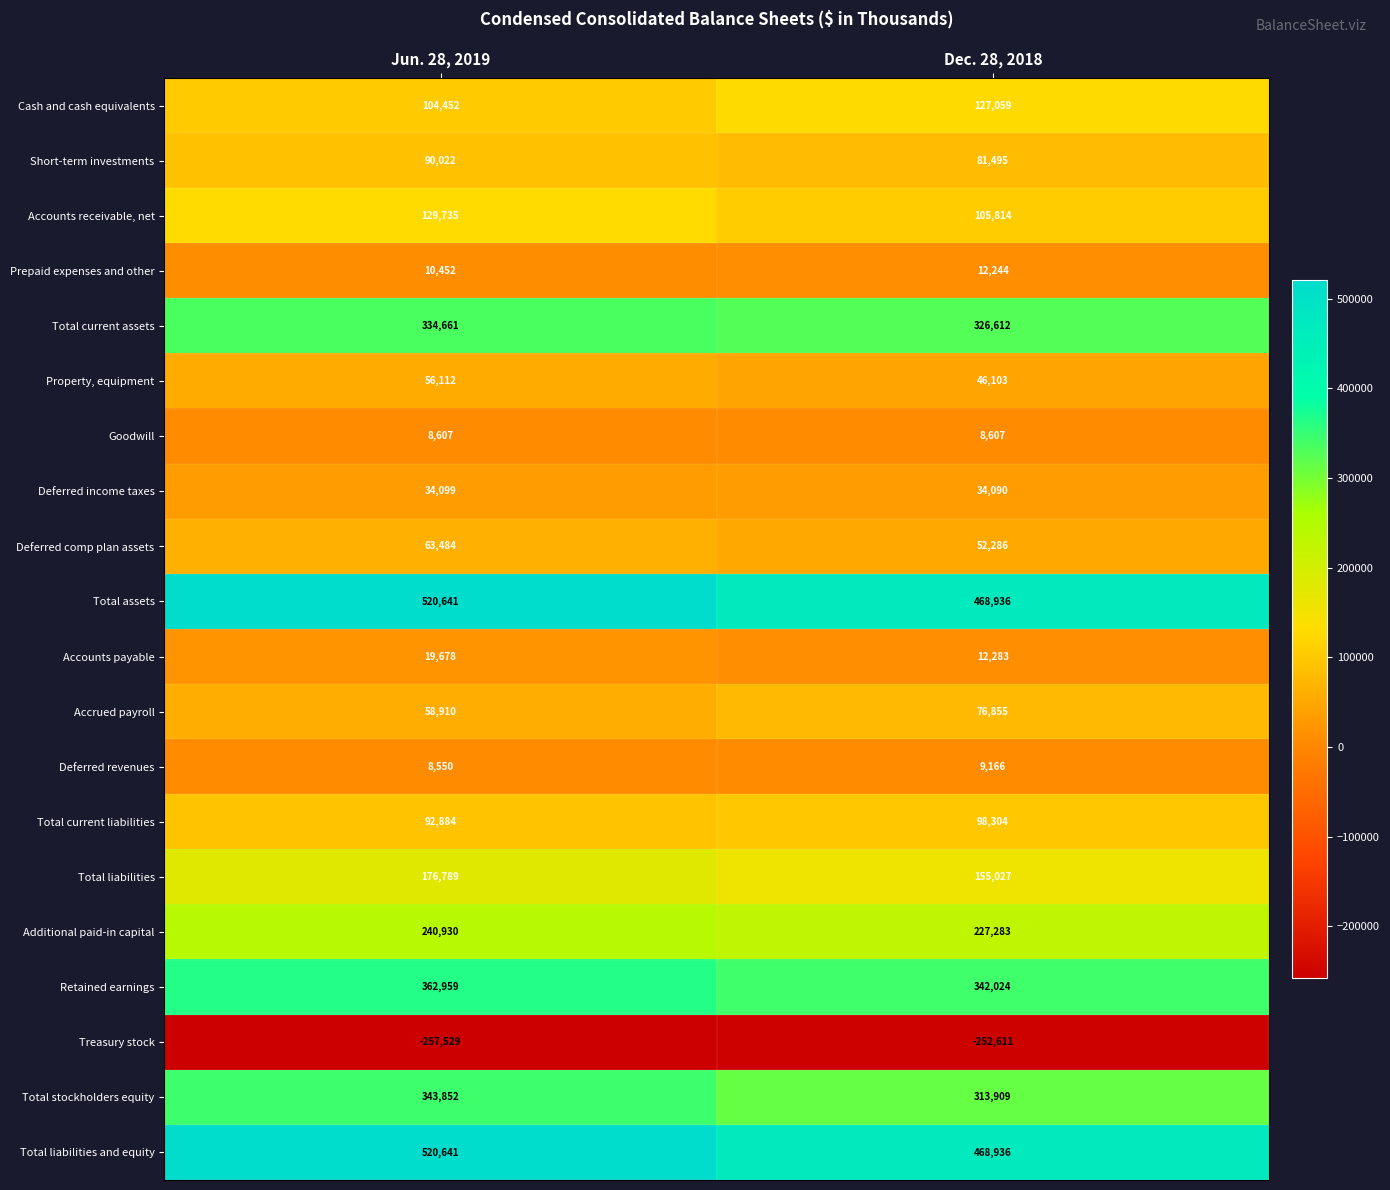

What is the difference between the maximum and minimum values in the Total liabilities series?

21762